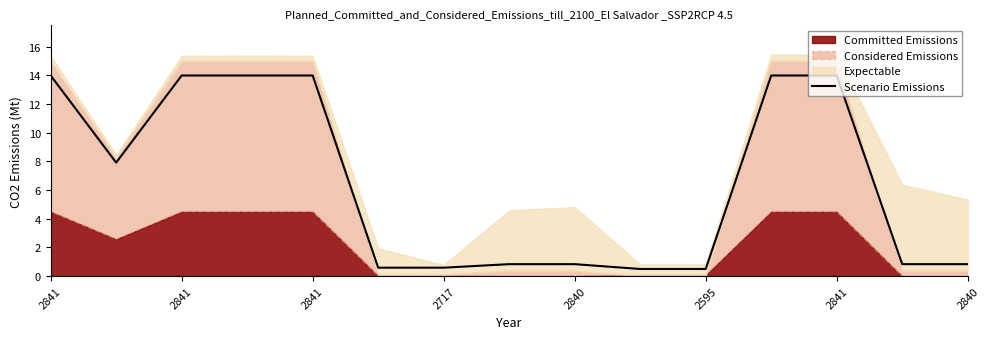

Reading right to left, extract all data points from this chart.

0.8	0.8	14.0	14.0	0.5	0.5	0.8	0.8	0.6	0.6	14.0	14.0	14.0	7.9	14.0